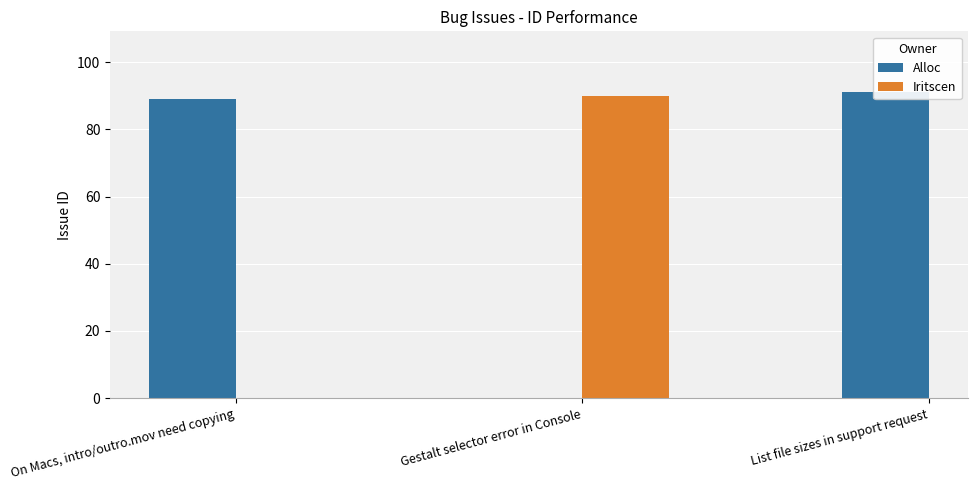

Between On Macs, intro/outro.mov need copying and Gestalt selector error in Console, which is larger?

Gestalt selector error in Console